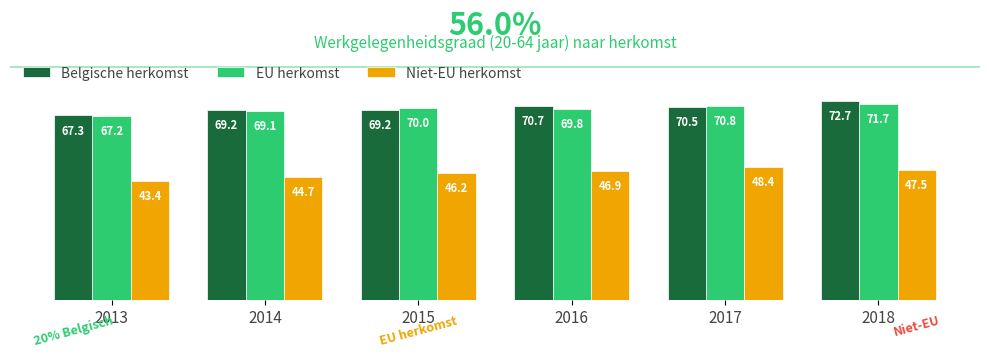

The value of Niet-EU herkomst at 2015 is 46.2. True or false?

True